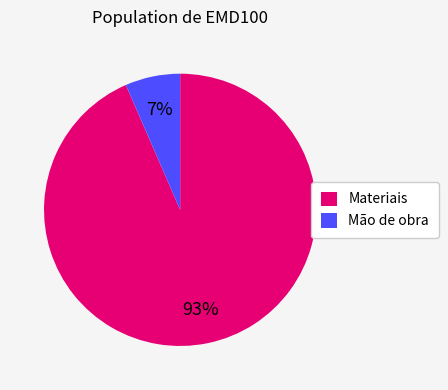

Between Mão de obra and Materiais, which is larger?

Materiais